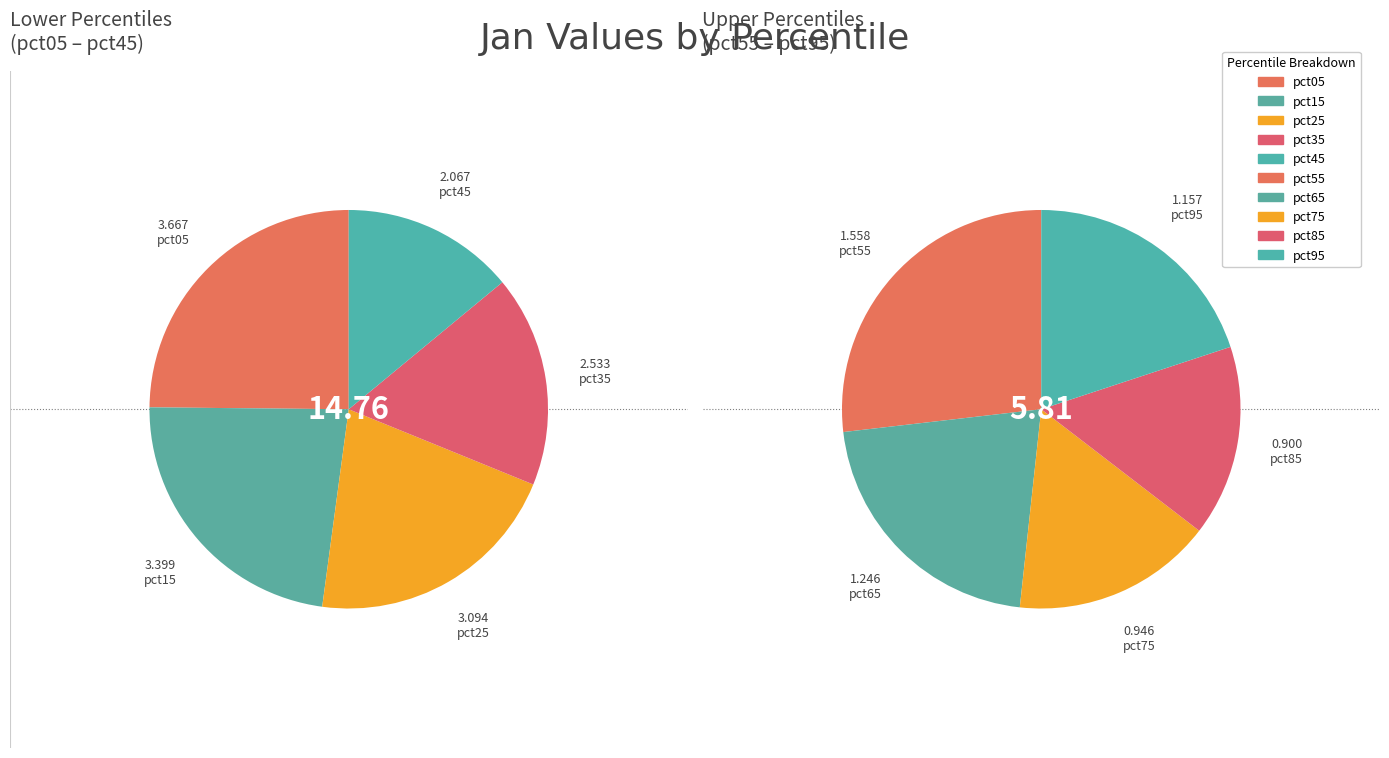

What is the change in value from 5 to 6?

-0.3